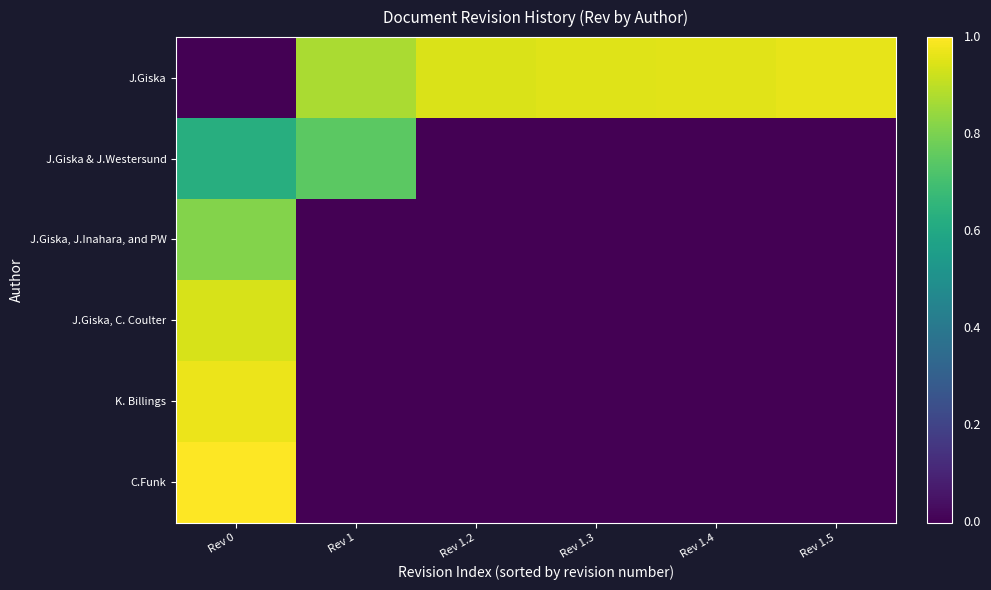

Reading left to right, list all the values displayed in this chart.

J.Giska: Rev 0=0.0	Rev 1=0.9	Rev 1.2=0.9	Rev 1.3=0.9	Rev 1.4=1.0	Rev 1.5=1.0
J.Giska & J.Westersund: Rev 0=0.6	Rev 1=0.7	Rev 1.2=0.0	Rev 1.3=0.0	Rev 1.4=0.0	Rev 1.5=0.0
J.Giska, J.Inahara, and PW: Rev 0=0.8	Rev 1=0.0	Rev 1.2=0.0	Rev 1.3=0.0	Rev 1.4=0.0	Rev 1.5=0.0
J.Giska, C. Coulter: Rev 0=0.9	Rev 1=0.0	Rev 1.2=0.0	Rev 1.3=0.0	Rev 1.4=0.0	Rev 1.5=0.0
K. Billings: Rev 0=1.0	Rev 1=0.0	Rev 1.2=0.0	Rev 1.3=0.0	Rev 1.4=0.0	Rev 1.5=0.0
C.Funk: Rev 0=1.0	Rev 1=0.0	Rev 1.2=0.0	Rev 1.3=0.0	Rev 1.4=0.0	Rev 1.5=0.0